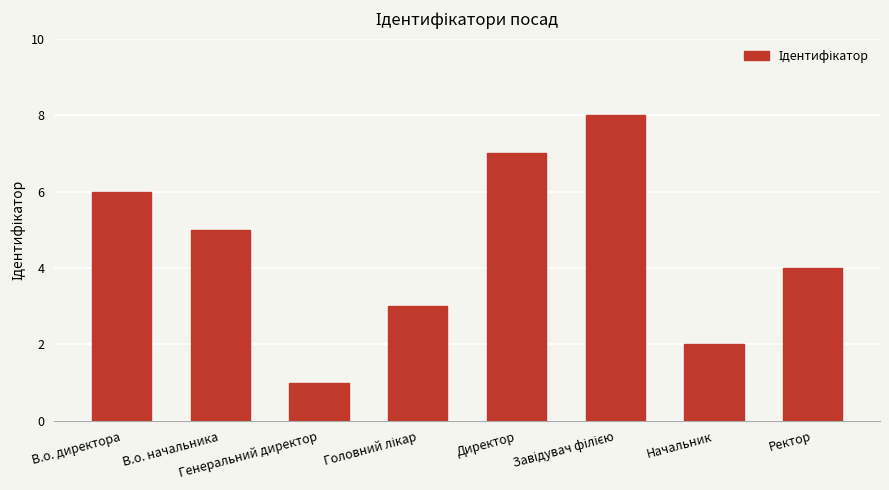

What is the difference between the maximum and minimum values?

7